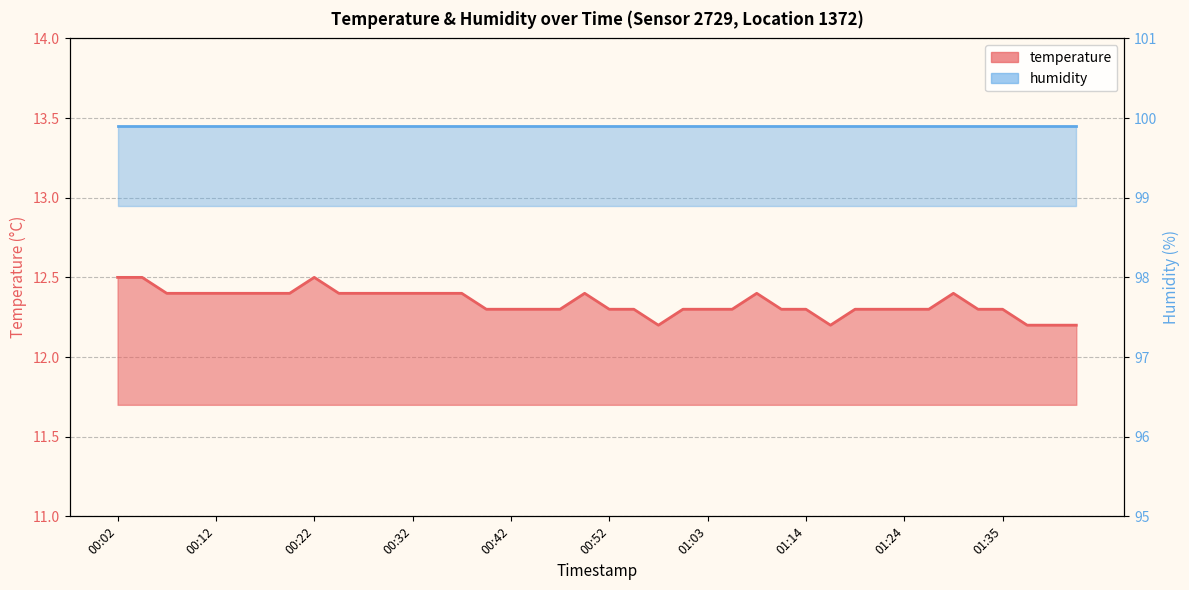

What is the label of the 36th point from the right?

00:12